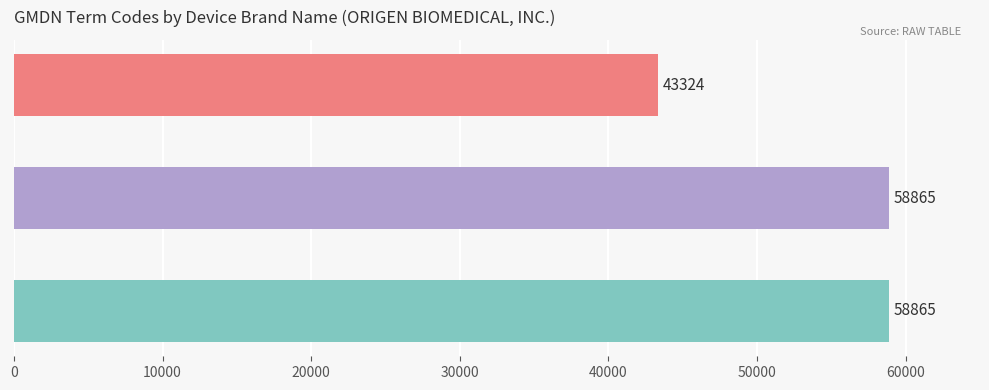

Reading top to bottom, extract all data points from this chart.

43324	58865	58865